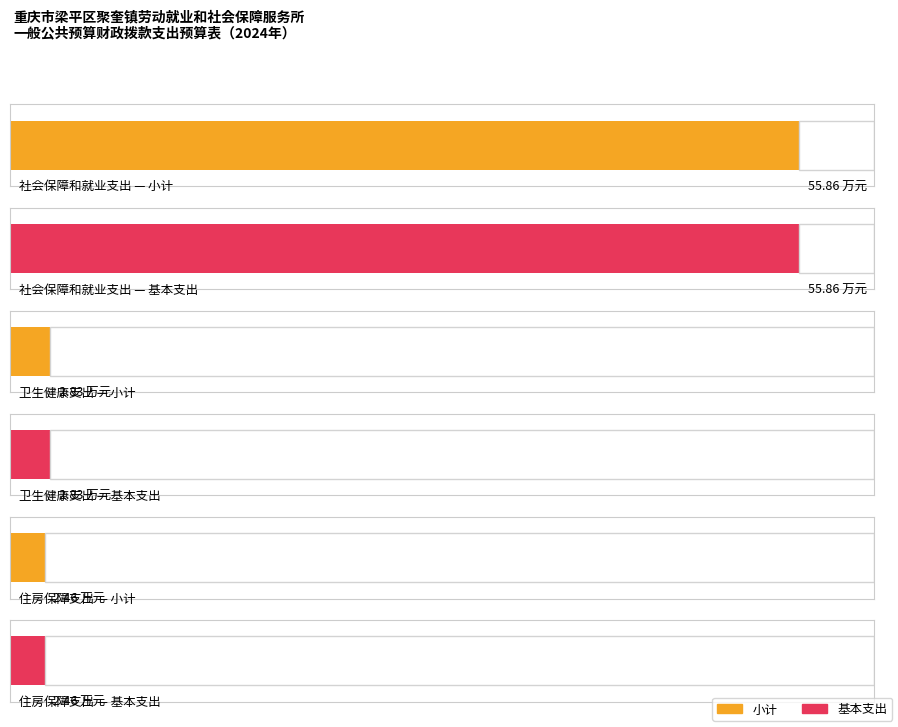

Reading right to left, transcribe all the data shown in this chart.

基本支出: 2.5	2.8	55.9
小计: 2.5	2.8	55.9